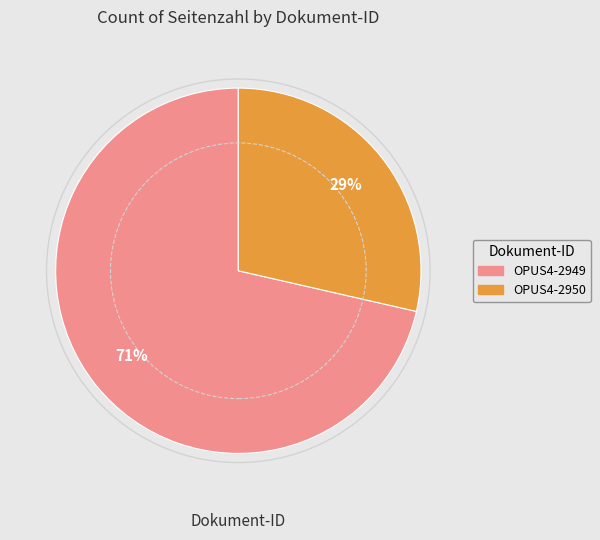

How many slices are in this pie chart?

2